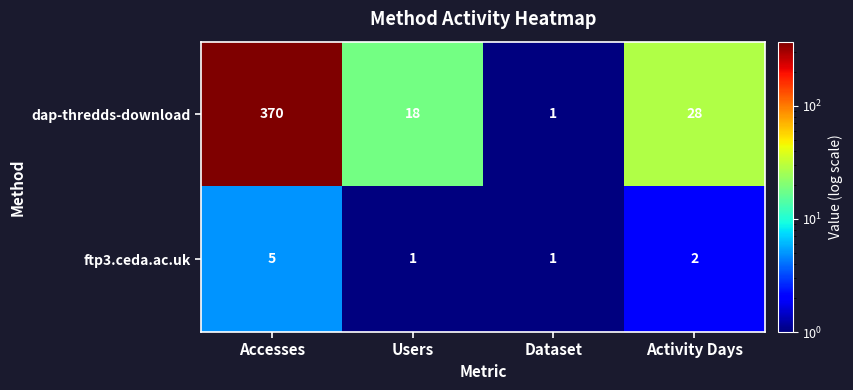

How many data points does each series have?

4